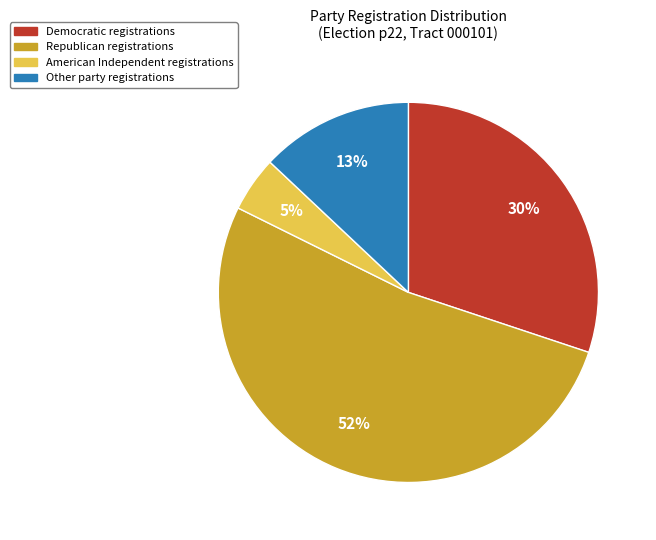

How many slices are in this pie chart?

4